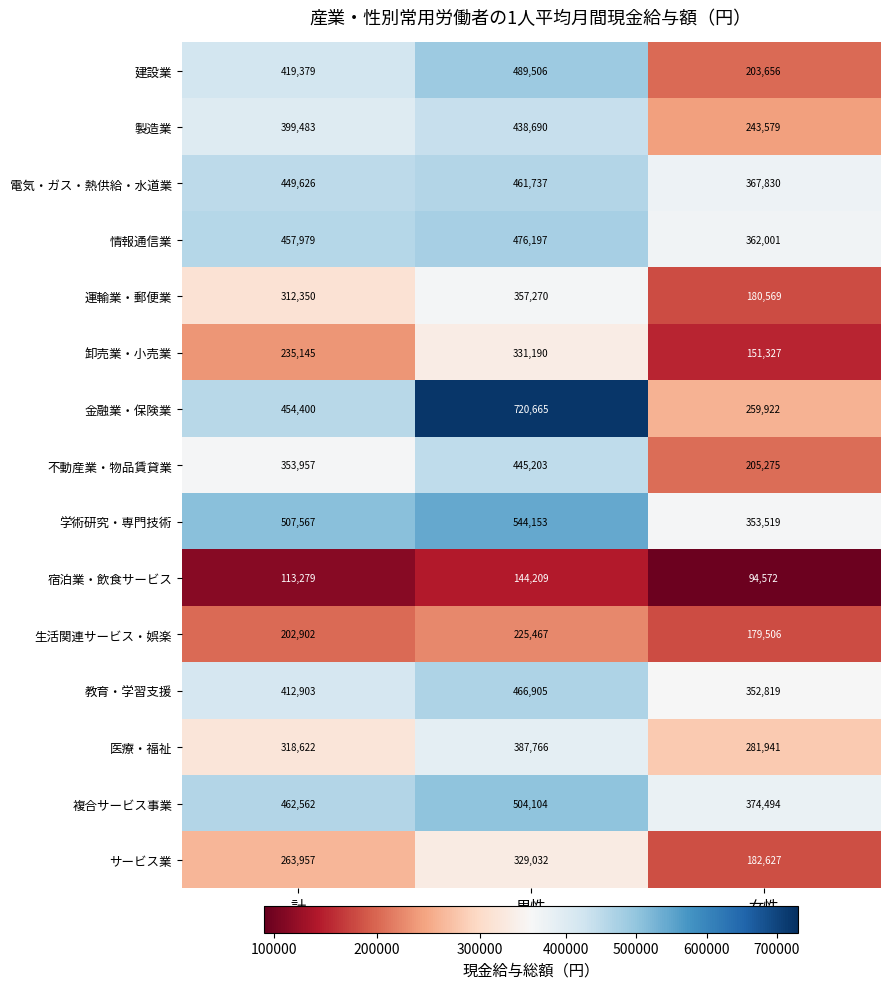

List the series in order of their peak value, lowest first.

宿泊業・飲食サービス, 生活関連サービス・娯楽, サービス業, 卸売業・小売業, 運輸業・郵便業, 医療・福祉, 製造業, 不動産業・物品賃貸業, 電気・ガス・熱供給・水道業, 教育・学習支援, 情報通信業, 建設業, 複合サービス事業, 学術研究・専門技術, 金融業・保険業